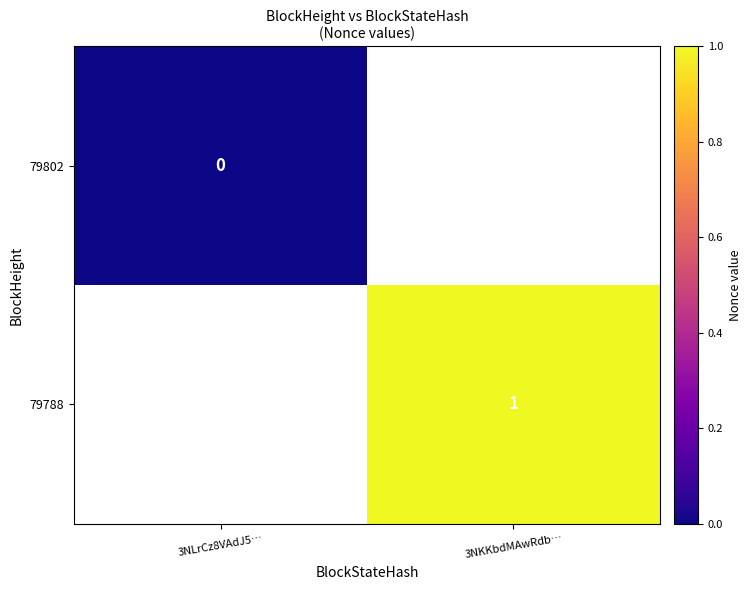

Between 3NLrCz8VAdJ5… and 3NKKbdMAwRdb…, which is larger?

3NKKbdMAwRdb…